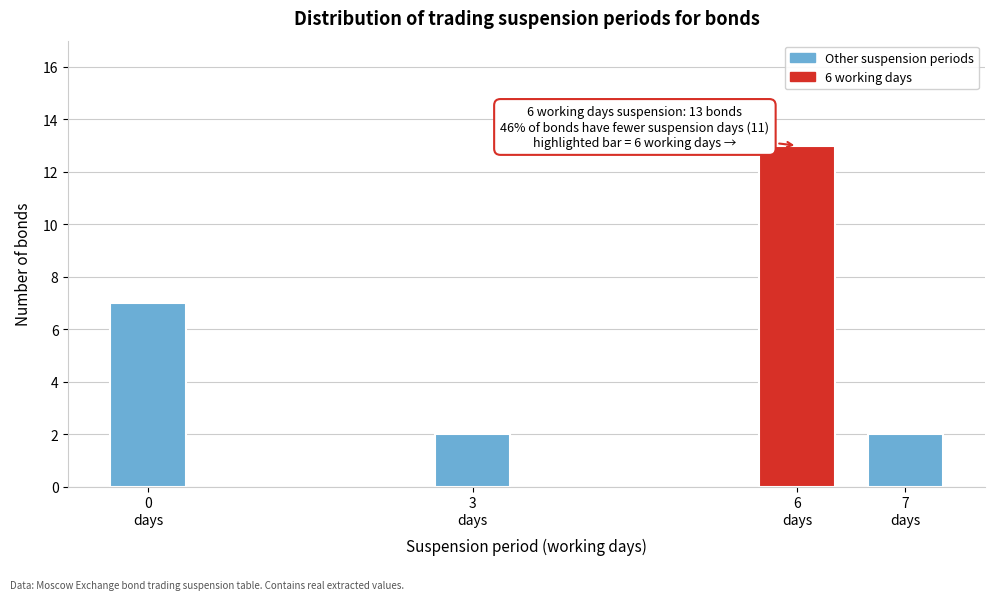

Reading left to right, what are all the values shown in this chart?

7	2	13	2